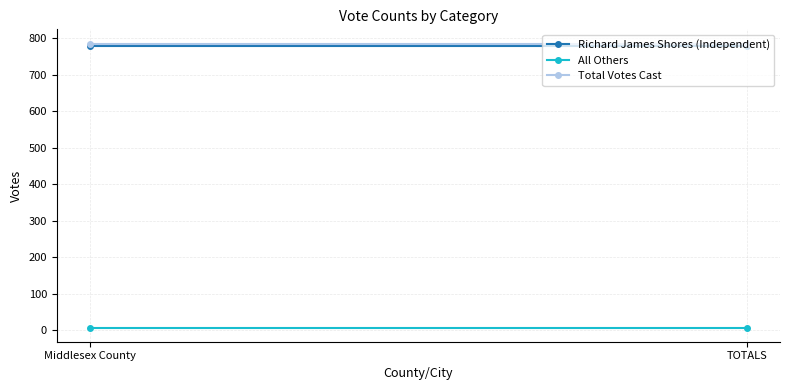

What is the average value of the Total Votes Cast series?

786